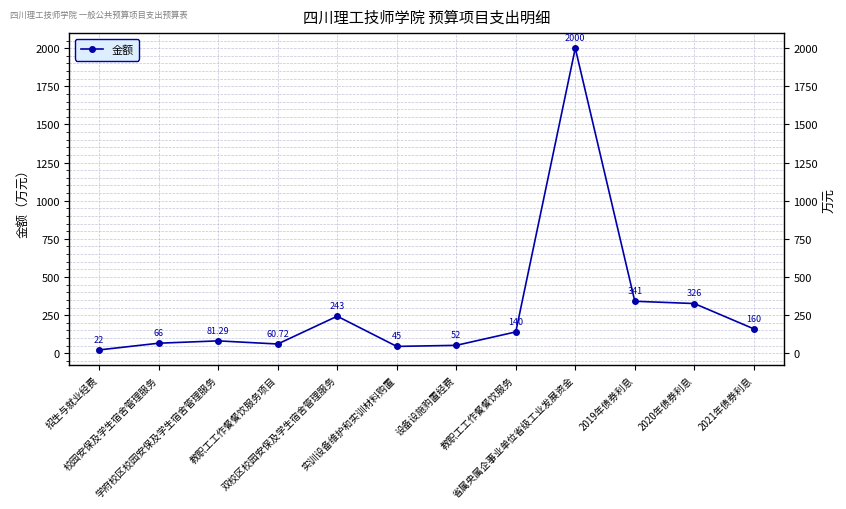

Read the value at 招生与就业经费.

22.0